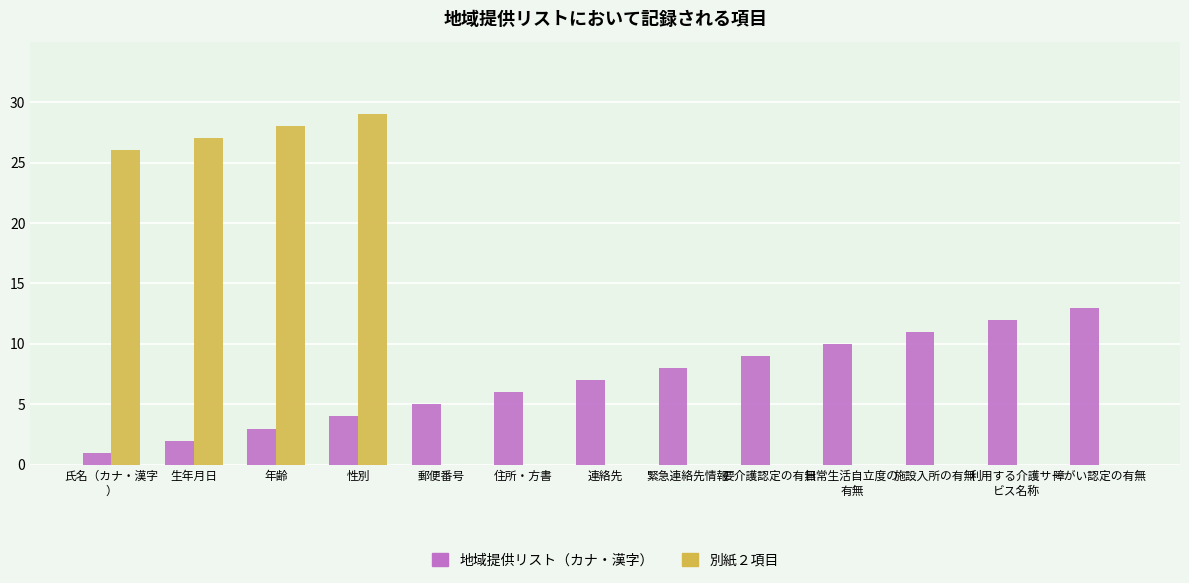

What is the highest value of the 地域提供リスト（カナ・漢字） series?

13